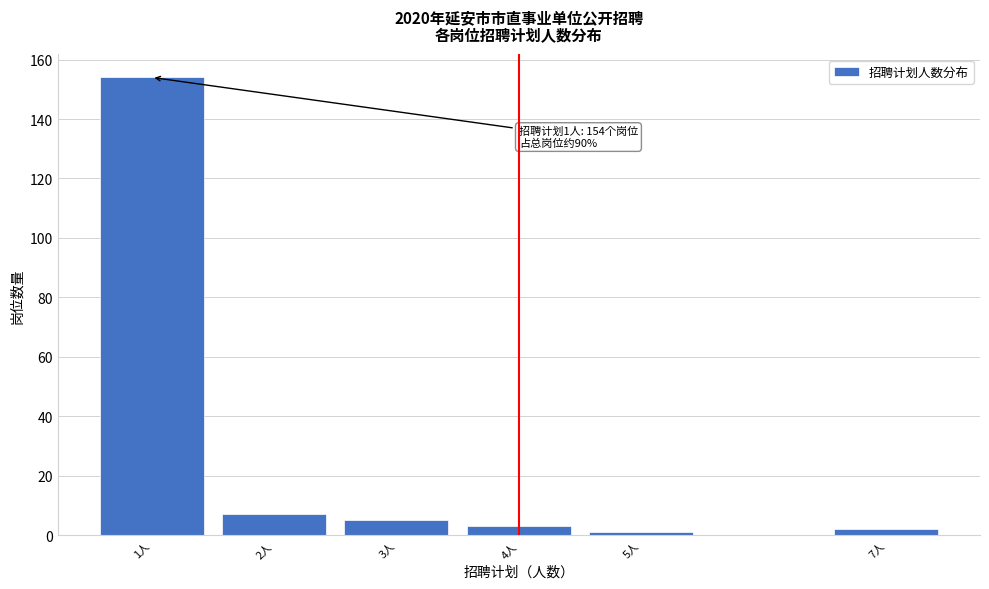

Over which range of the x-axis is the bar tallest?

0.5 to 1.5